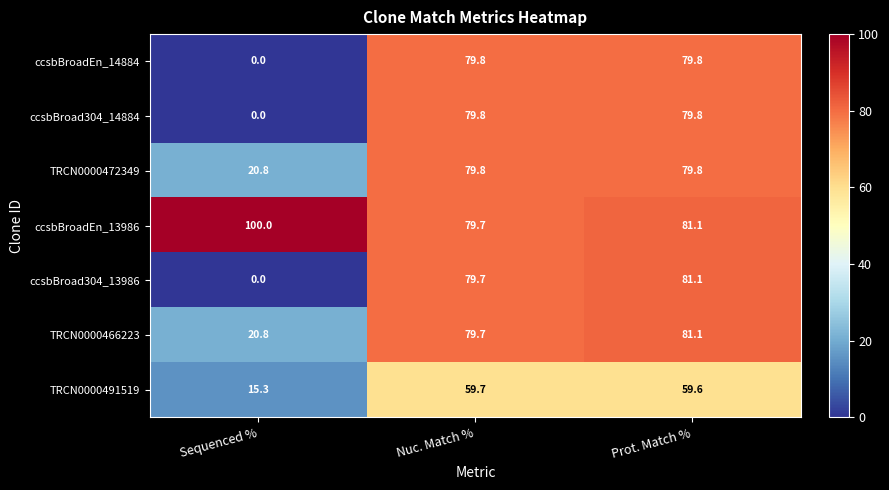

Where is TRCN0000466223 nearest to the value 50?

Sequenced %